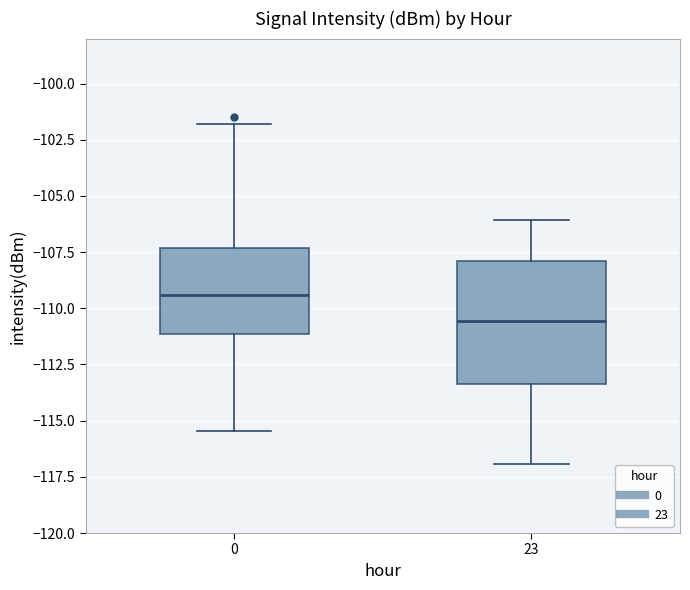

Reading left to right, transcribe this box plot: for each box, give where its median line is, the range the box spans, and where its two whiskers end, as read against the y-axis. The values are not printed on the chart, so give them approximately, as read against the axis.

0: median -109.5, box -111.0 to -107.5, whiskers -115.5 to -102.0
23: median -110.5, box -113.5 to -108.0, whiskers -117.0 to -106.0